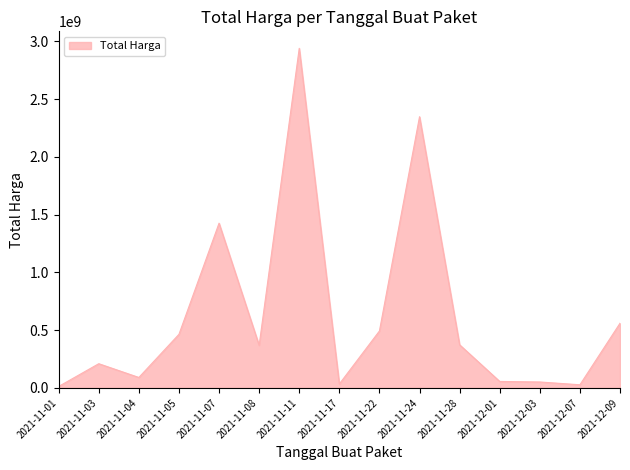

What is the maximum value shown in the chart?

2939433240